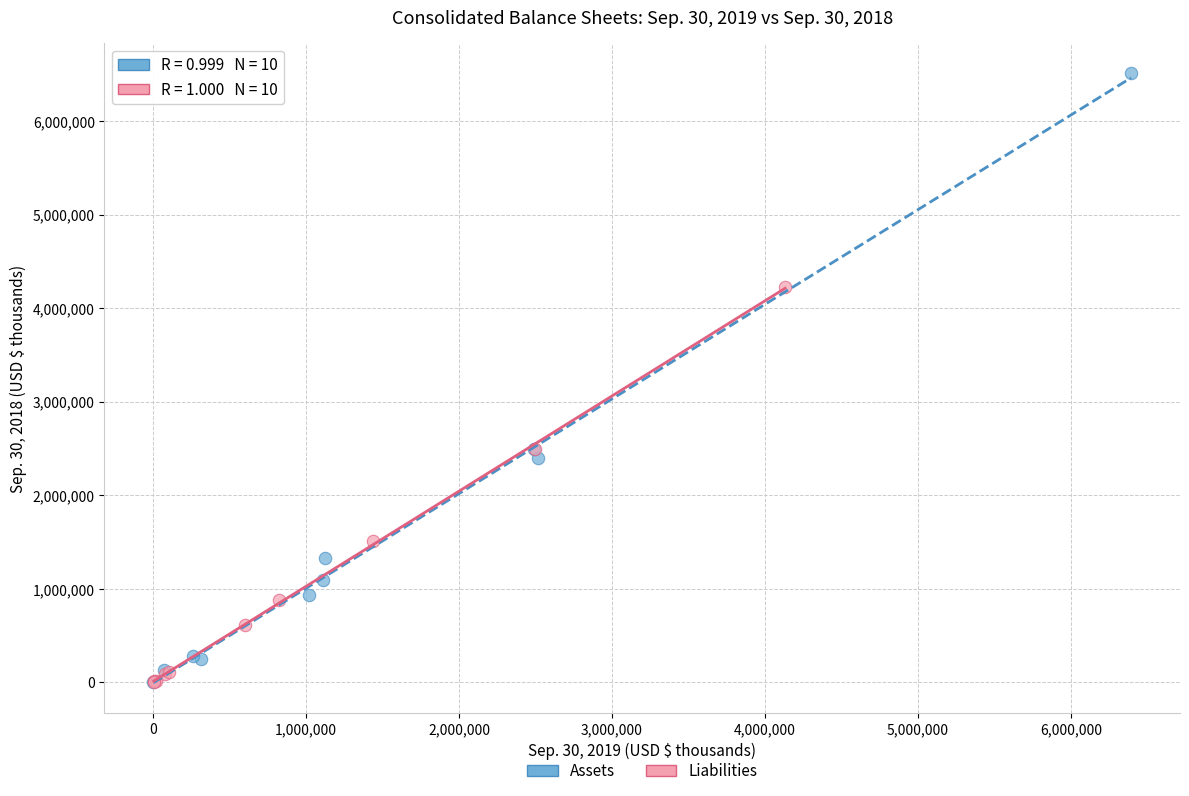

Which series contains the highest Y value?

Assets